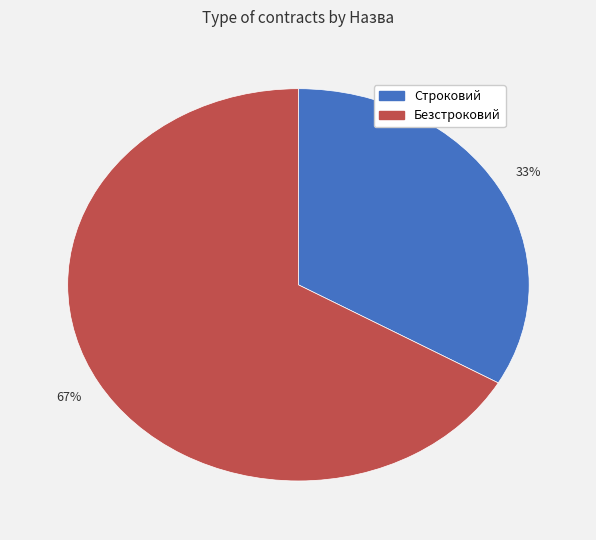

Is Строковий the majority of the pie?

No